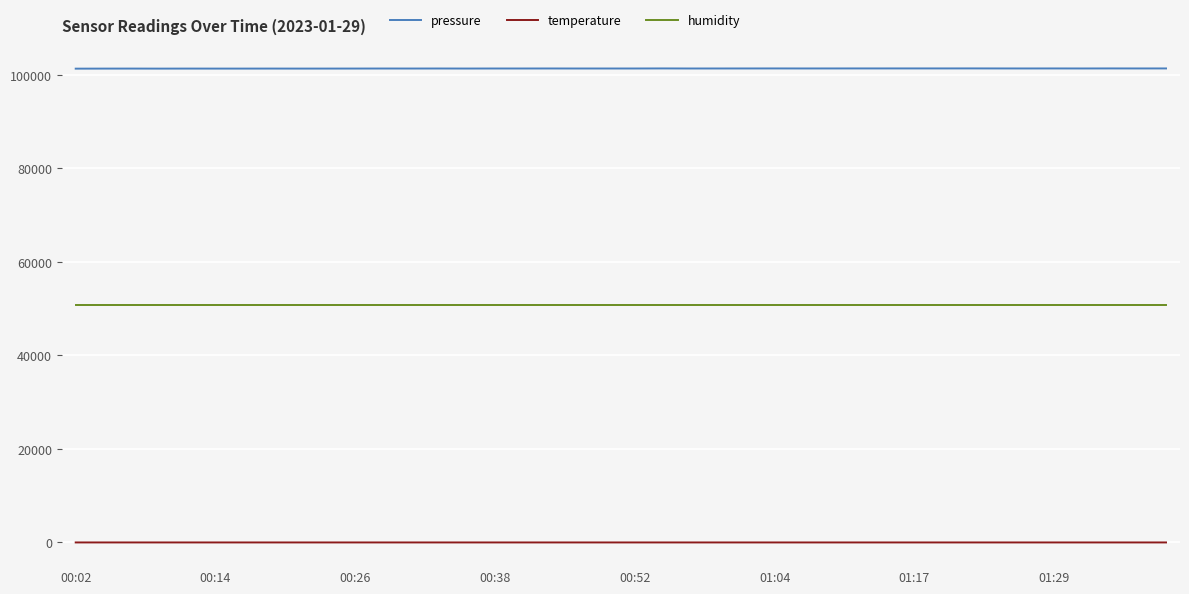

Is the value of pressure at 01:04 greater than the value of temperature at 00:02?

Yes